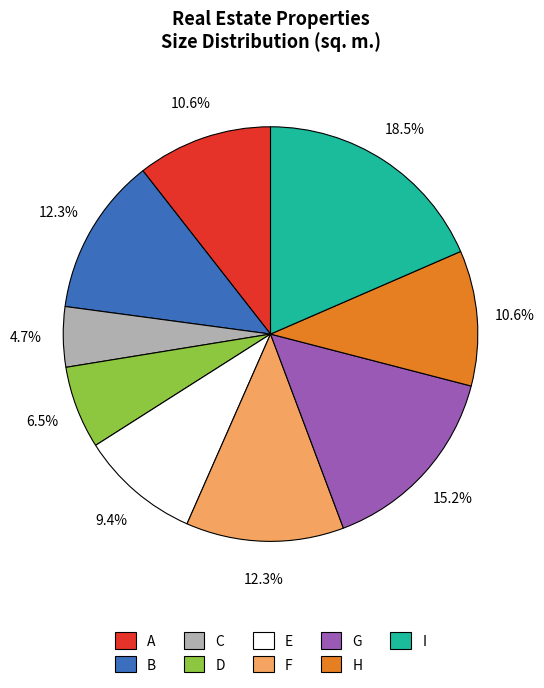

Is it true that H is 1% of the pie?

False